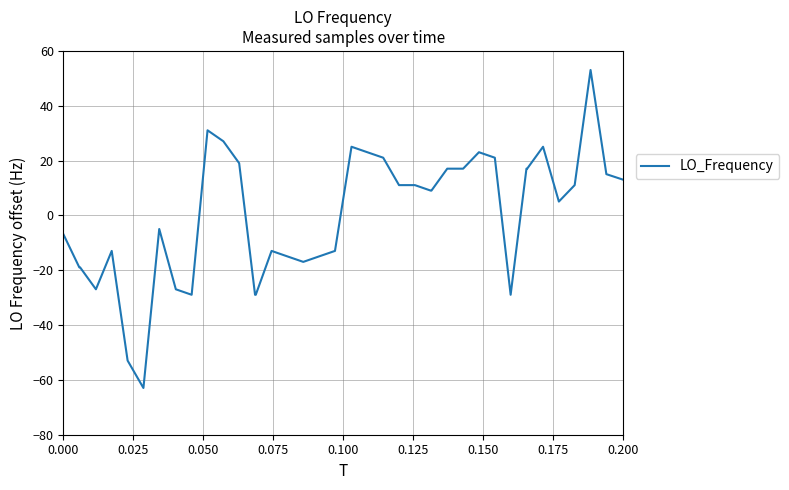

How many values are below zero?

18